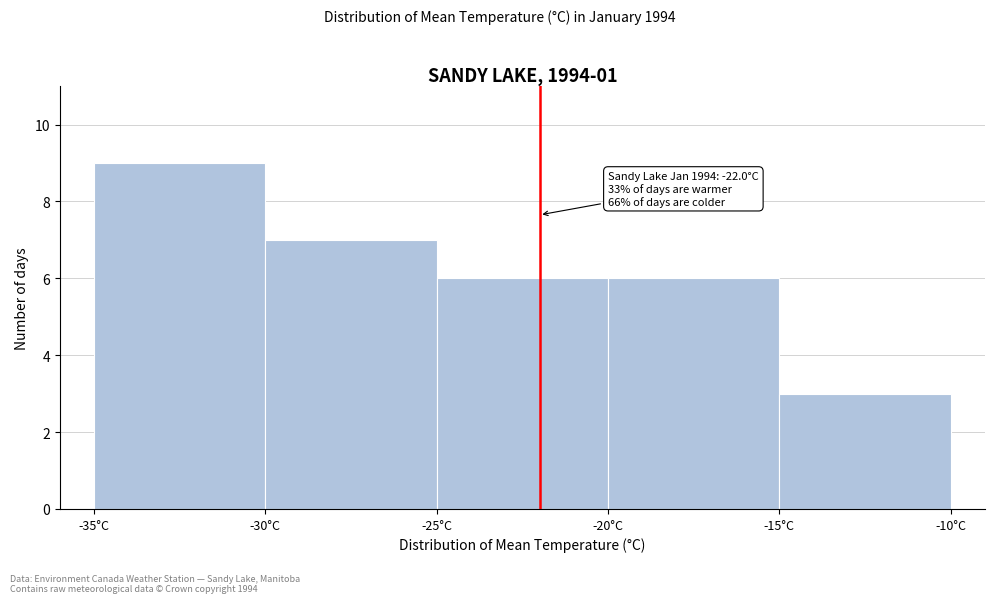

Which range on the x-axis has the tallest bar?

-35 to -30